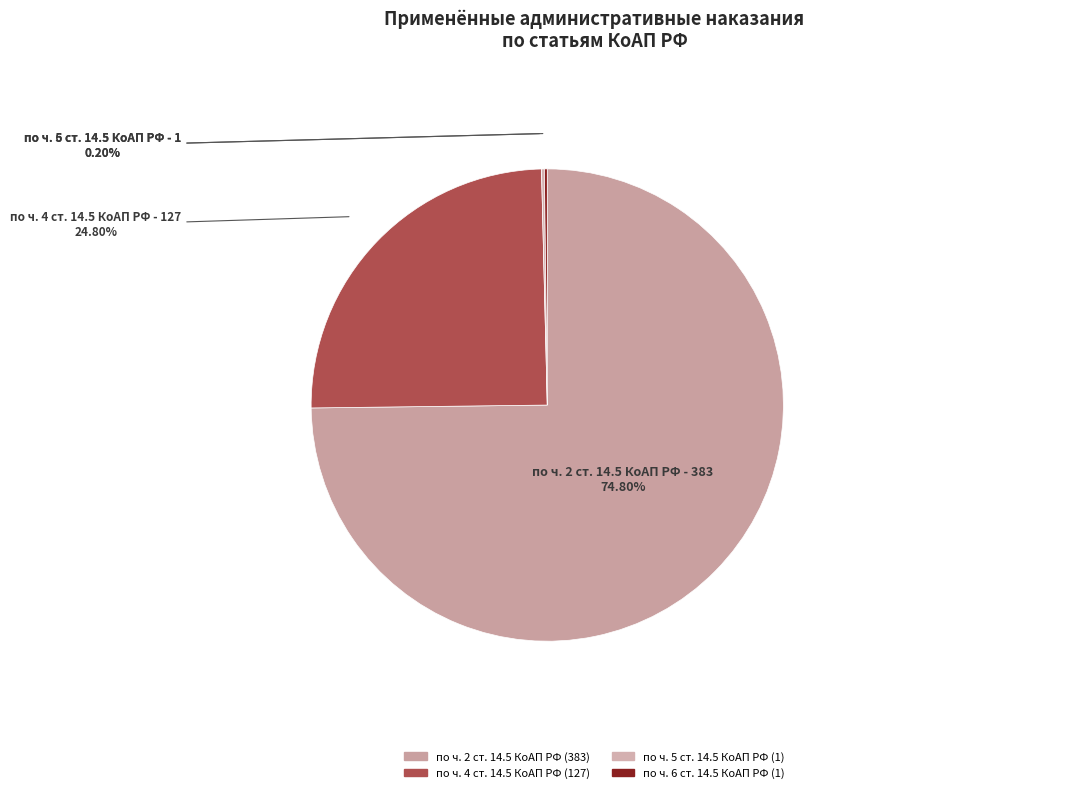

Which slice is the largest?

по ч. 2 ст. 14.5 КоАП РФ